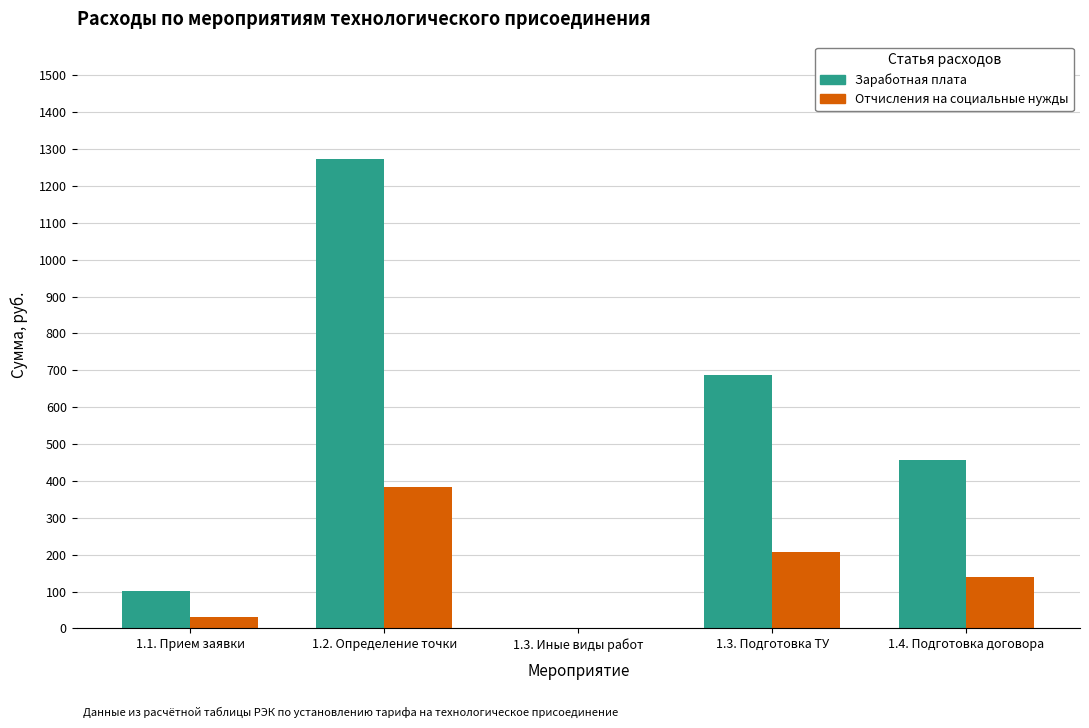

At which category is the sum across all series the highest?

1.2. Определение точки